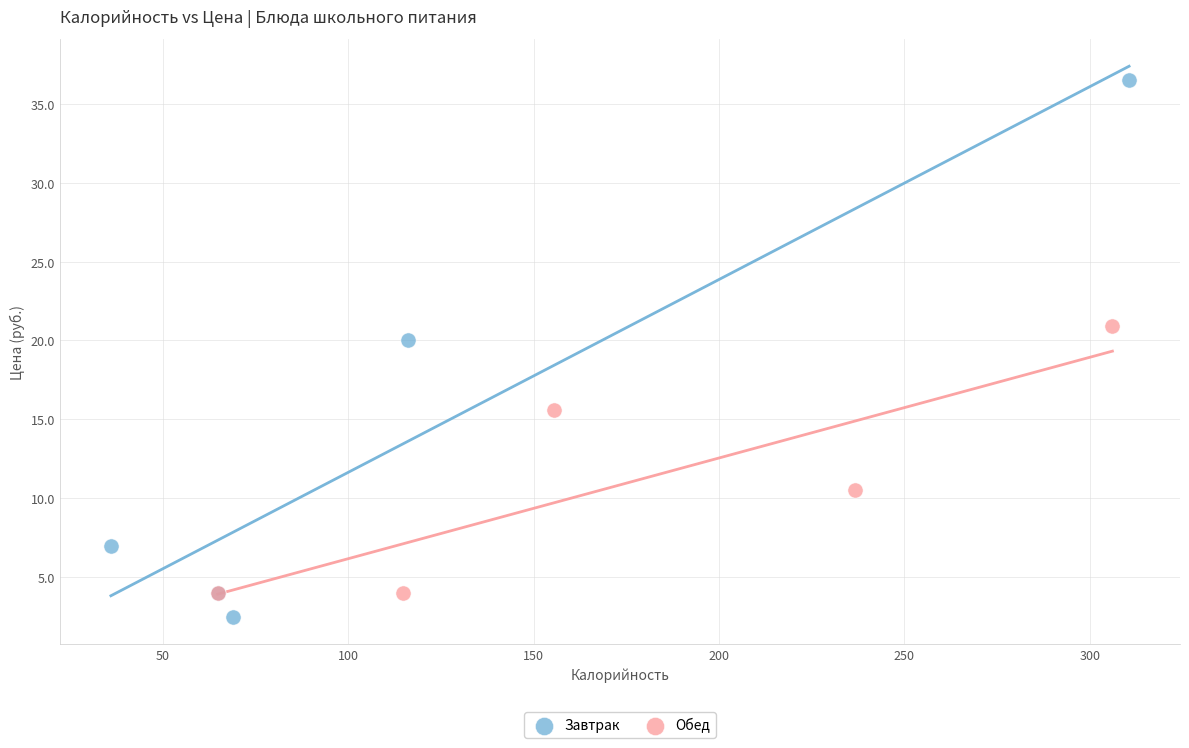

What are all the series names shown in the legend?

Завтрак, Обед